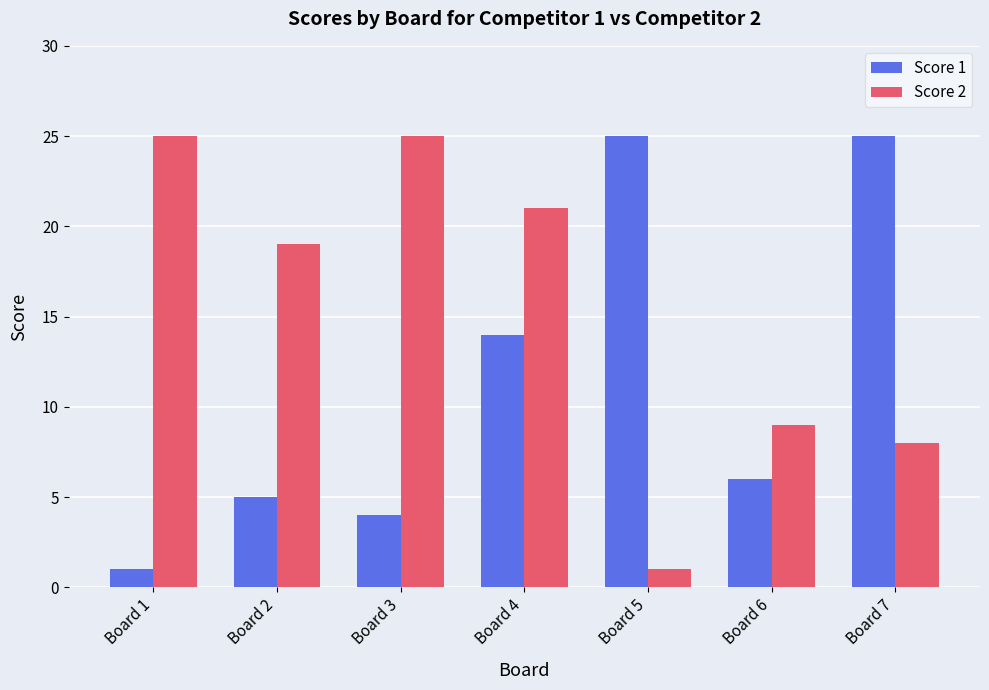

Which series changed the most between Board 5 and Board 6?

Score 1